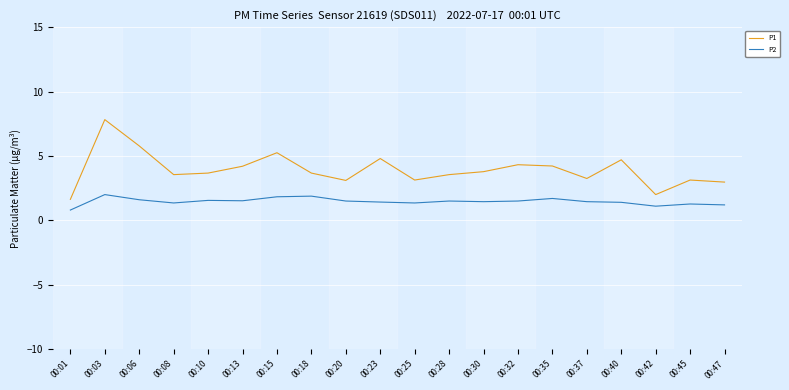

How many interior local valleys does the P1 series have?

5